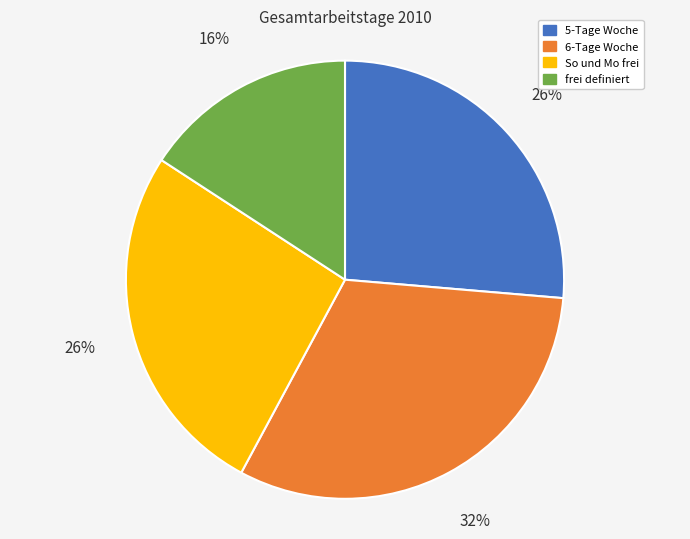

What is the ratio of the value at frei definiert to the value at 5-Tage Woche?

0.6